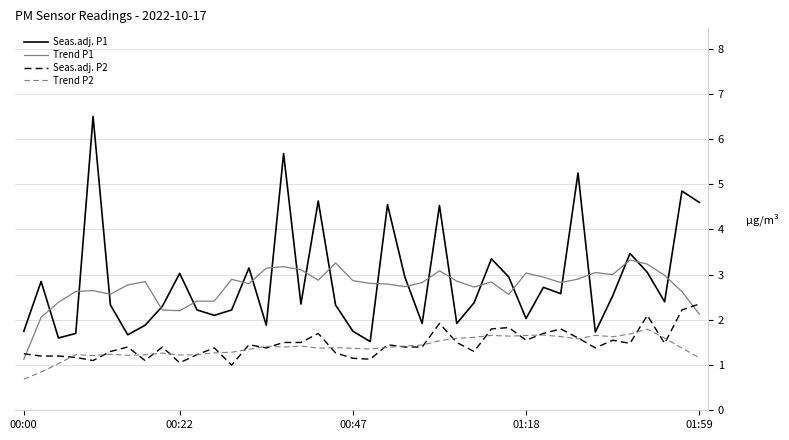

What is the maximum value for Seas.adj. P1?

6.5